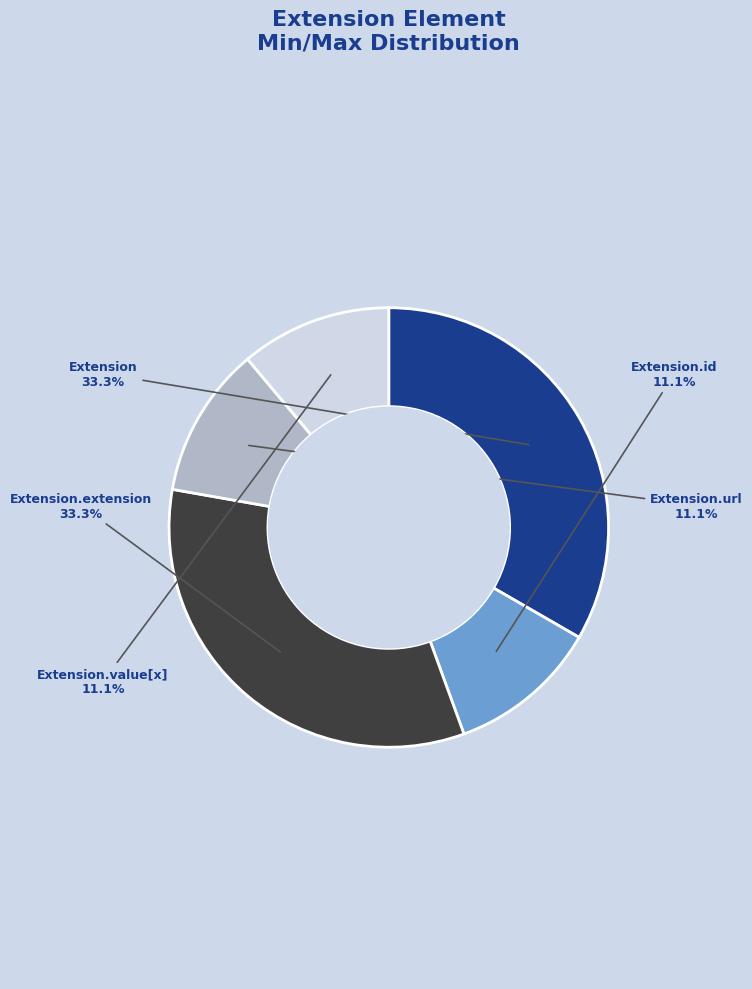

Is there any slice that represents more than half of the pie?

No